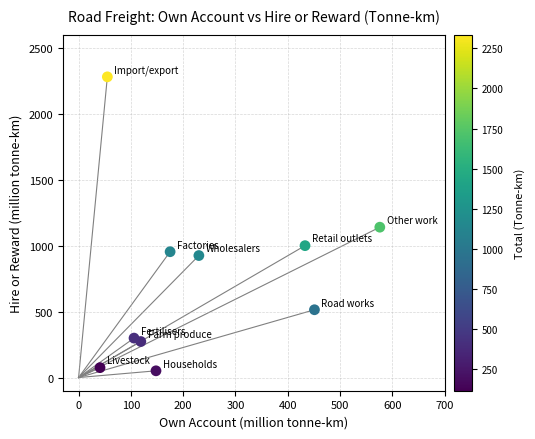

What is the range of X values (max minus min)?

535